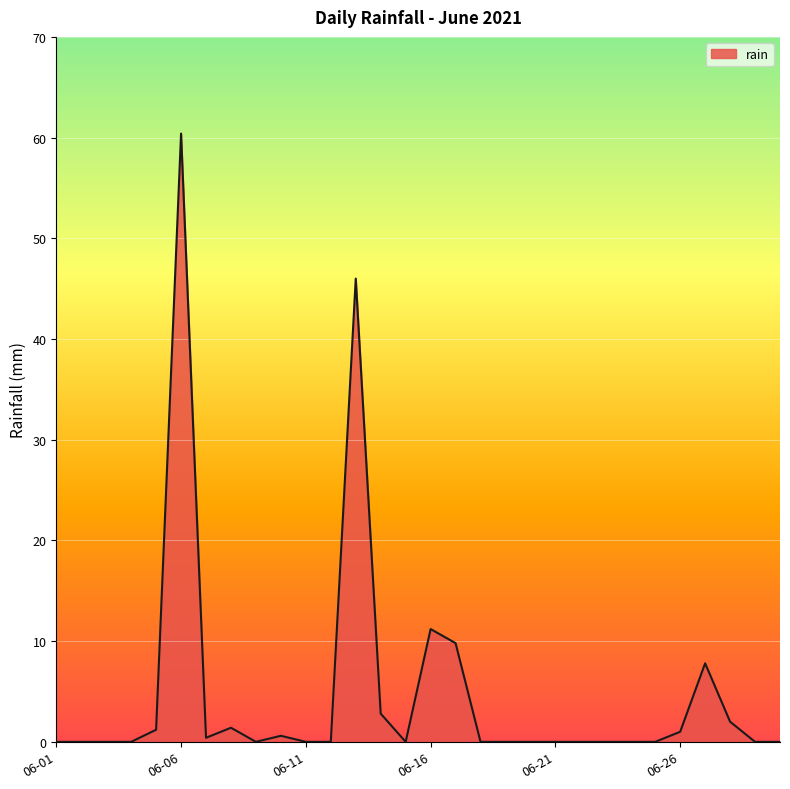

True or false: there are more than 1 points higher than both neighbors.

True